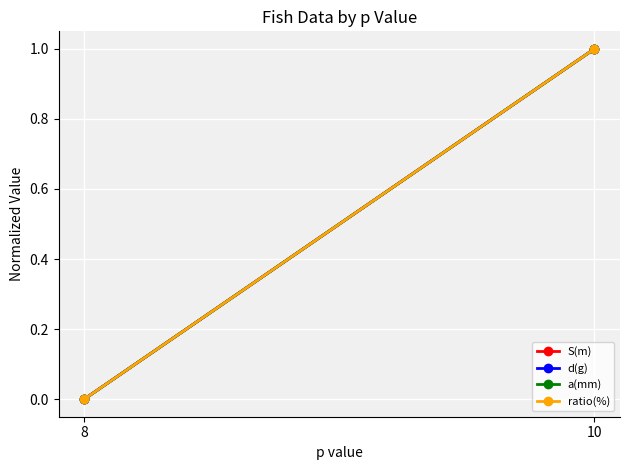

What is the difference between the maximum and minimum values in the S(m) series?

1.0